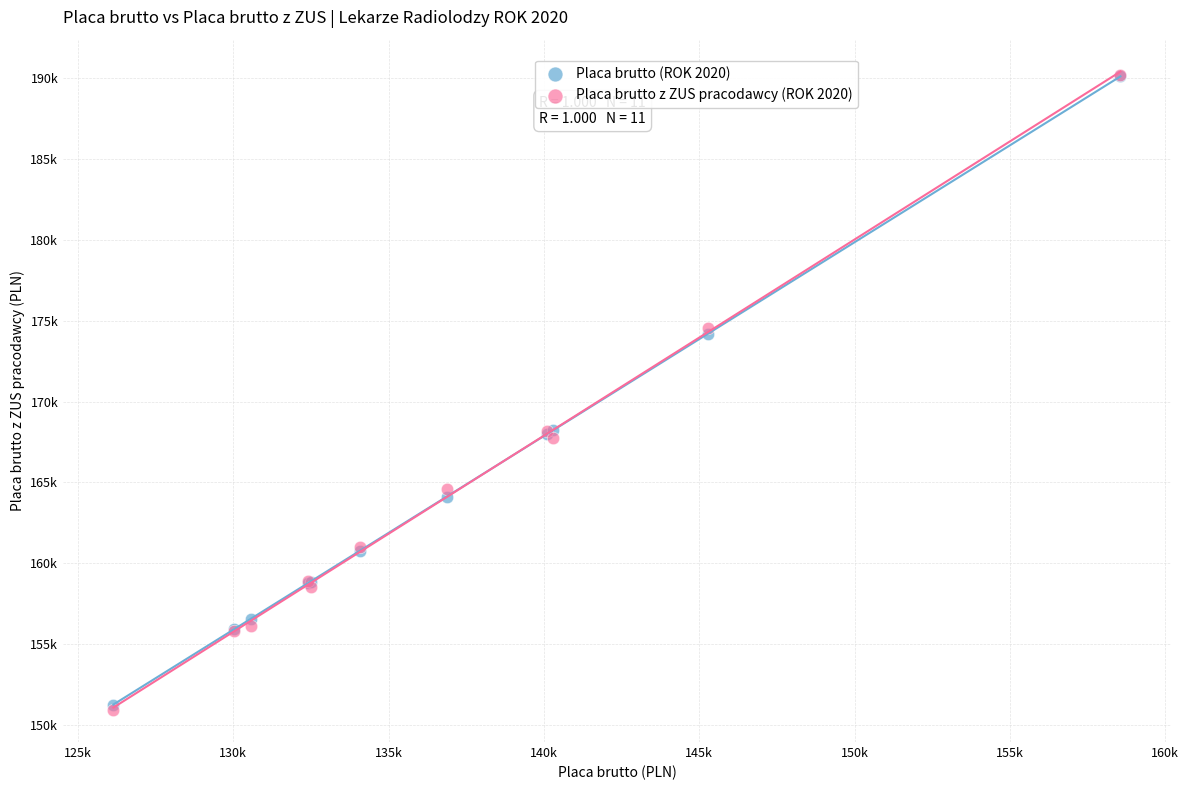

Which series has the widest spread of Y values?

Placa brutto z ZUS pracodawcy (ROK 2020)